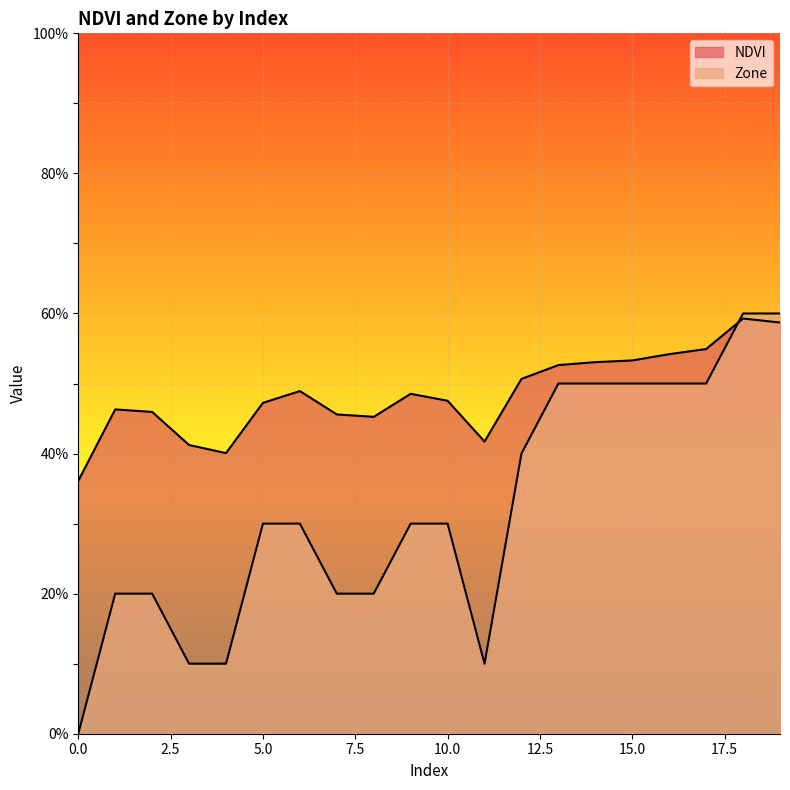

What is the sum of all Zone values?

640.0